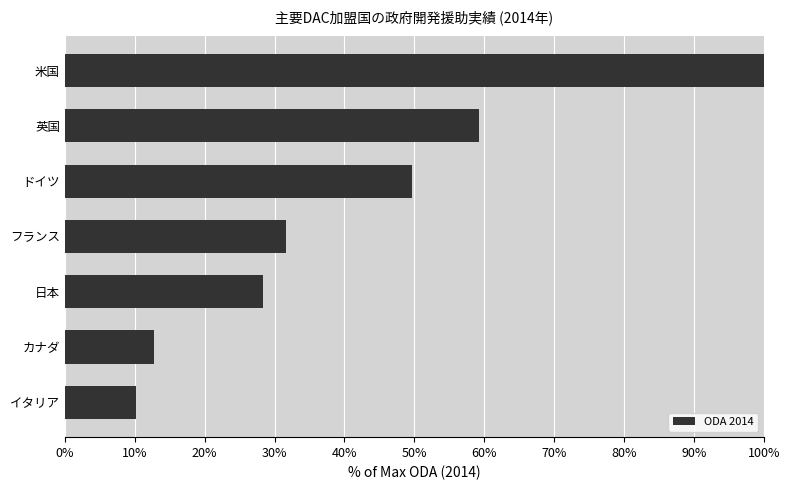

True or false: the data shows 31.7 at フランス.

True